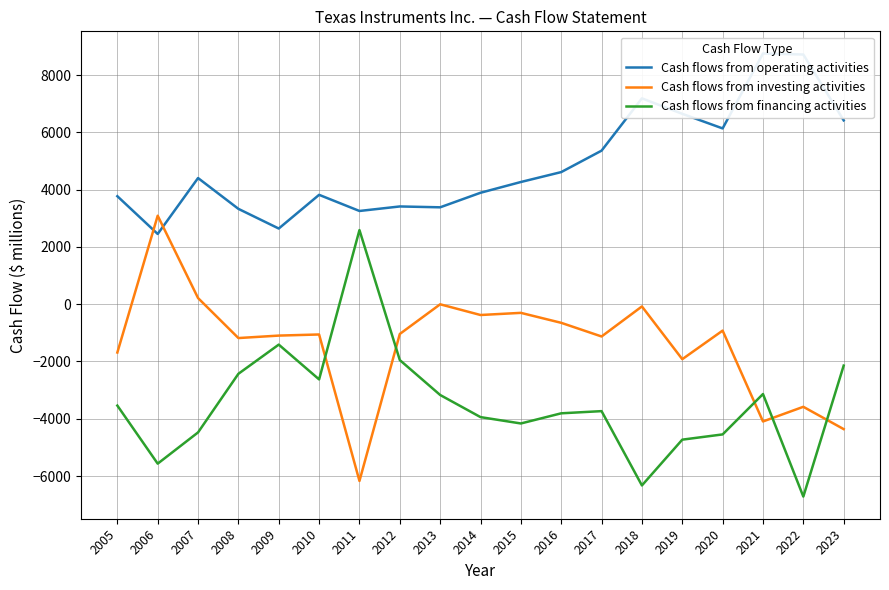

What is the difference between the maximum and minimum values in the Cash flows from operating activities series?

6303